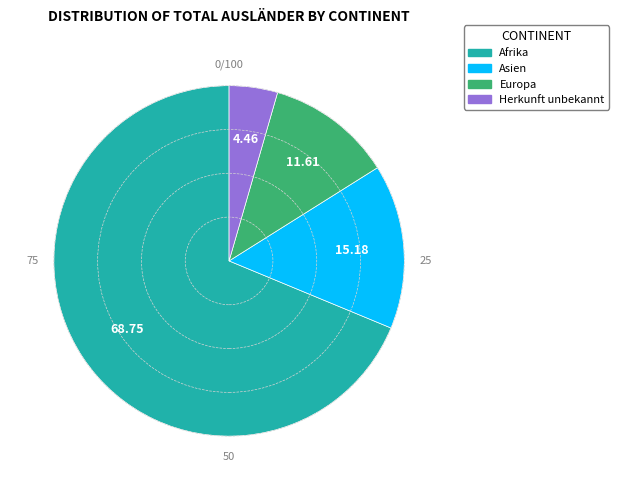

Which slice is the smallest?

Herkunft unbekannt